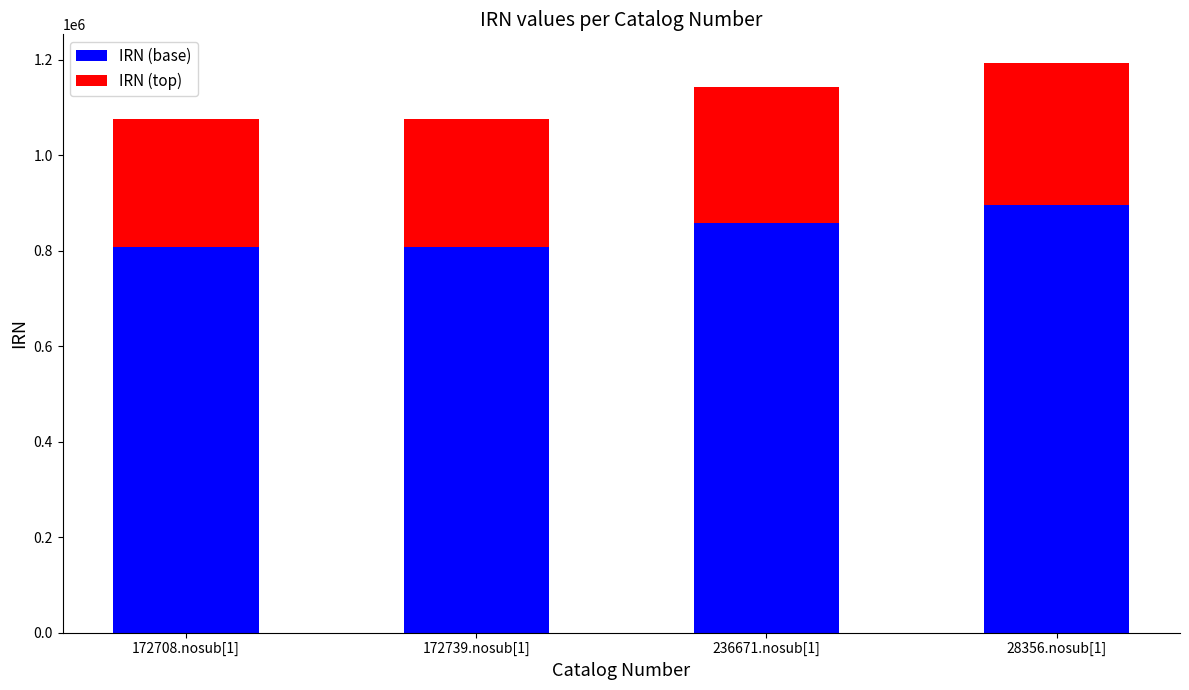

At which label does IRN (base) reach its peak?

28356.nosub[1]